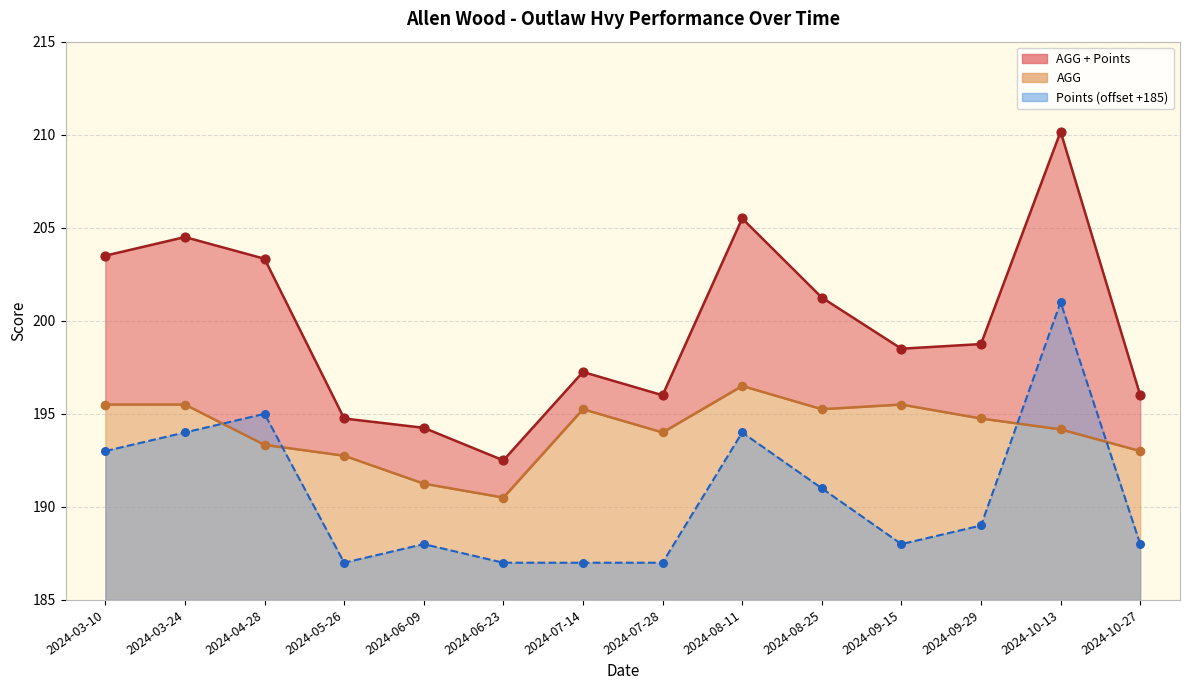

At which category is the sum across all series the highest?

2024-10-13